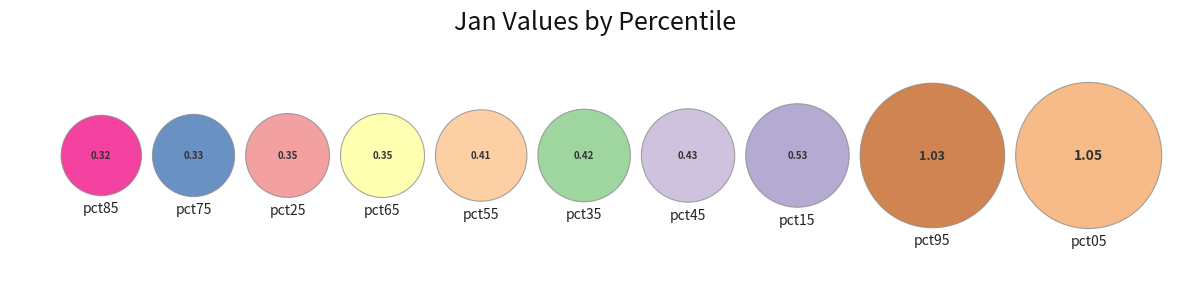

How many slices are in this pie chart?

10